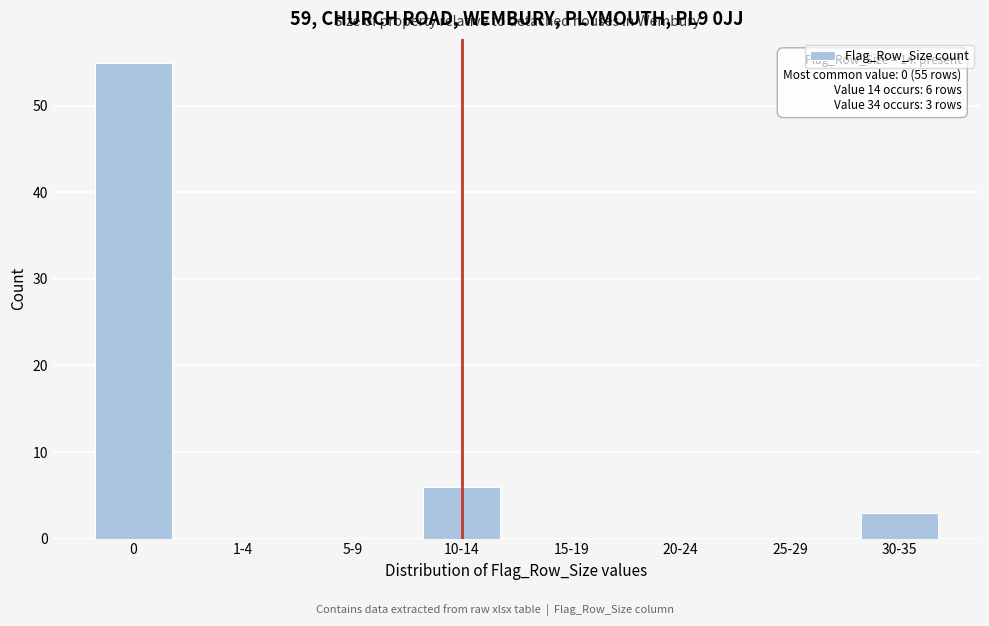

Reading left to right, extract all data points from this chart.

0=55	1-4=0	5-9=0	10-14=6	15-19=0	20-24=0	25-29=0	30-35=3